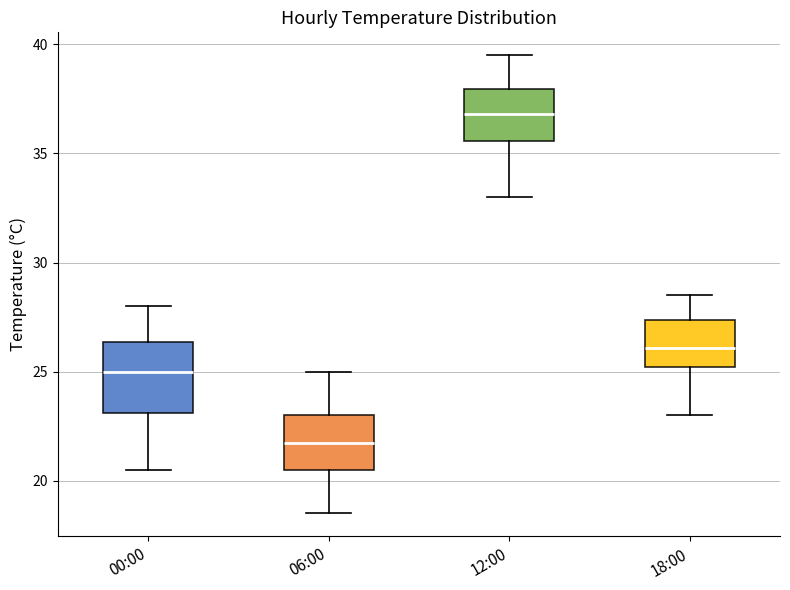

Which box has the highest median line?

12:00